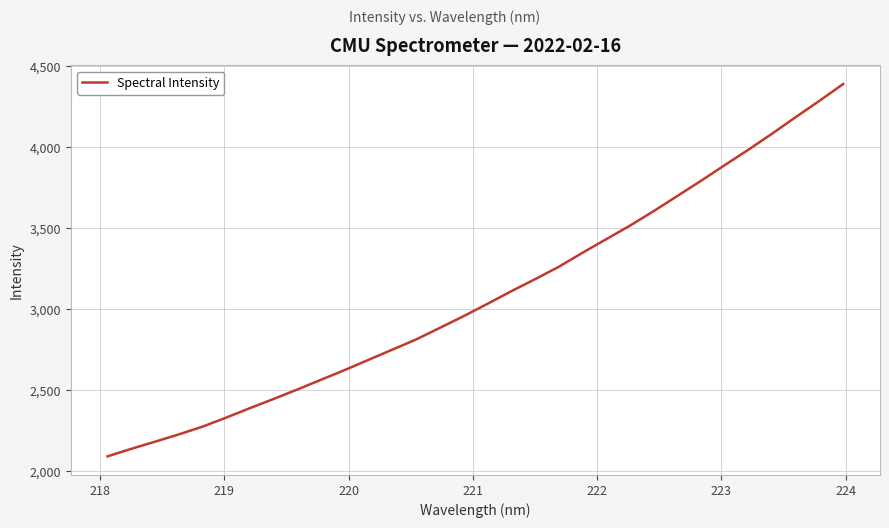

What is the difference between the maximum and minimum values?

2298.9